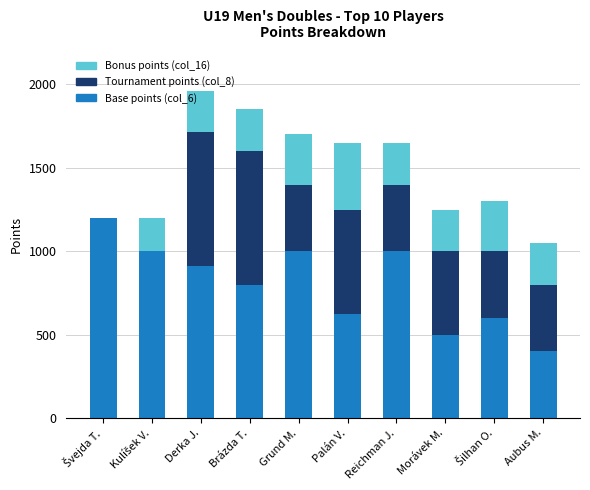

The value of Base points (col_6) at Aubus M. is 400. True or false?

True